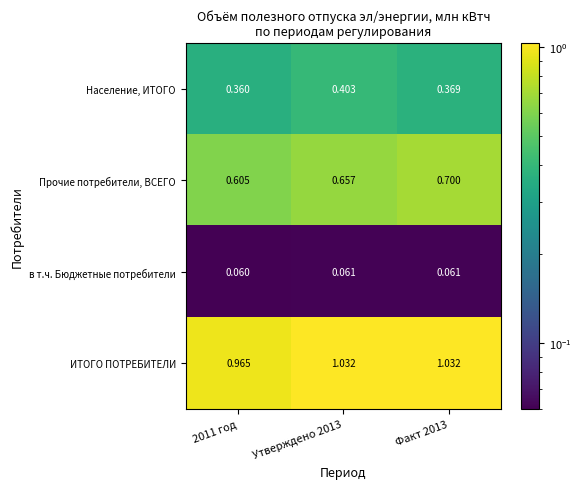

At how many categories does at least one series exceed 0?

3